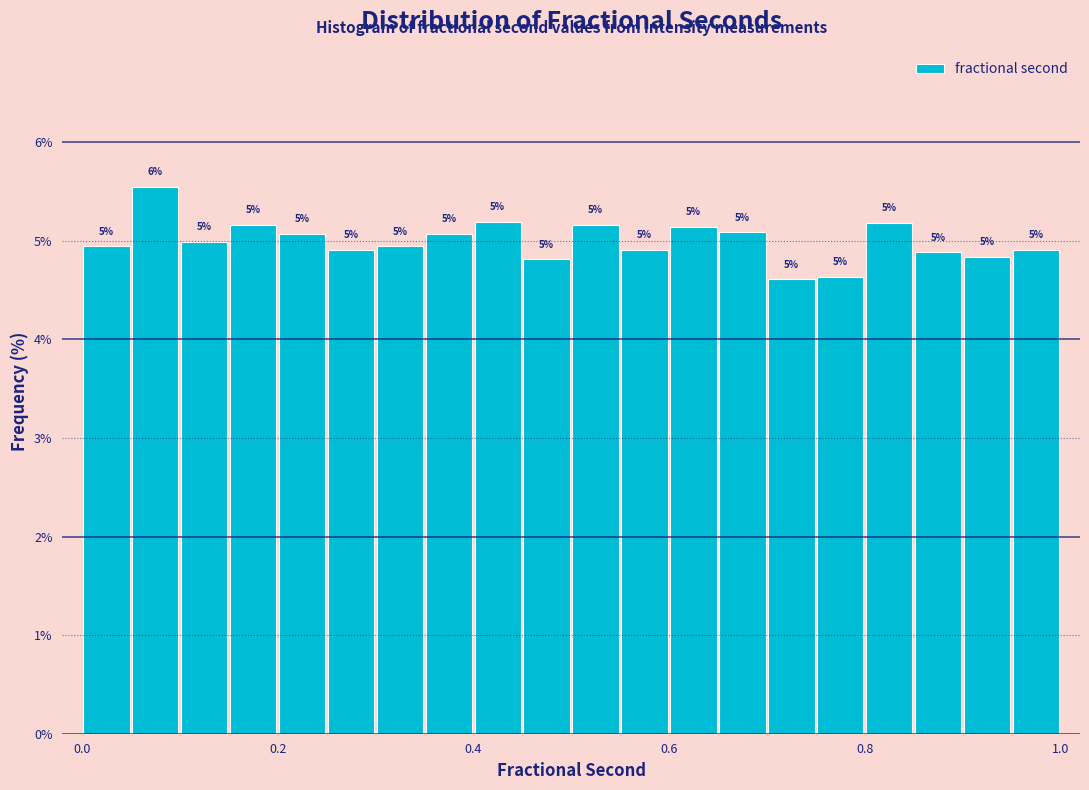

Around what value on the x-axis is the tallest bar? Give the approximate position of its centre, as read against the axis.

0.08